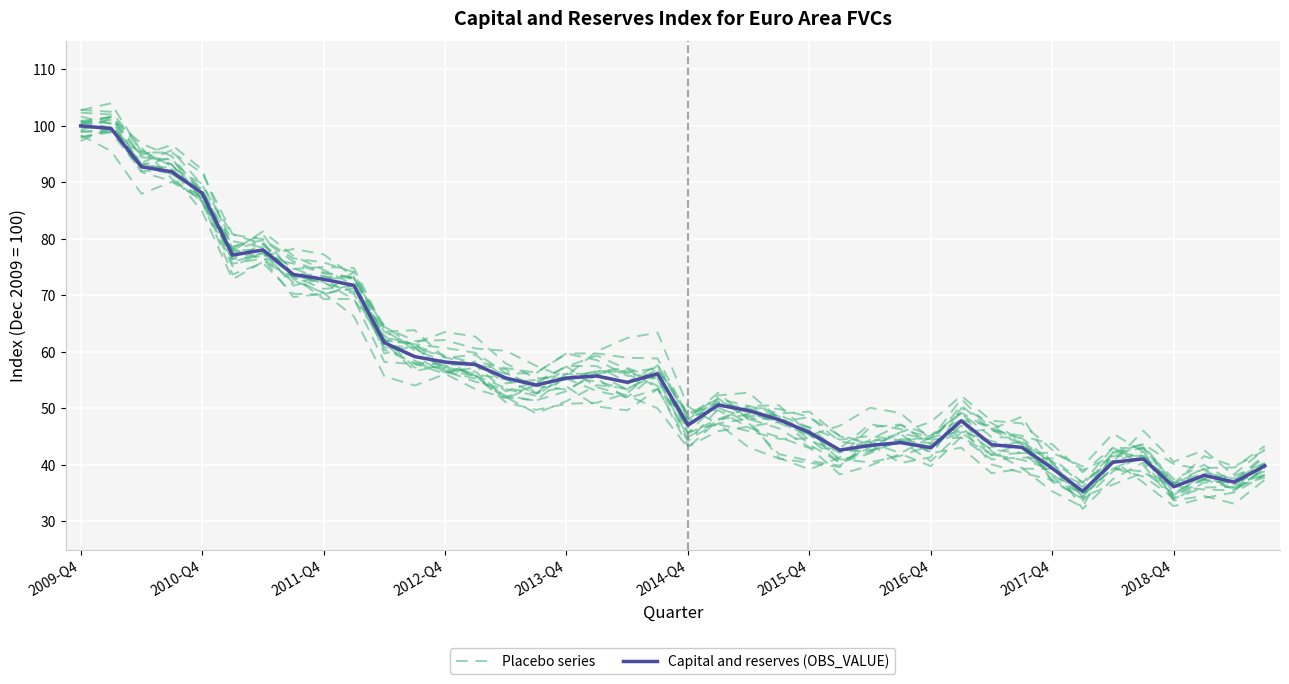

What is the sum of the Placebo series values at 12 and 15?

114.7